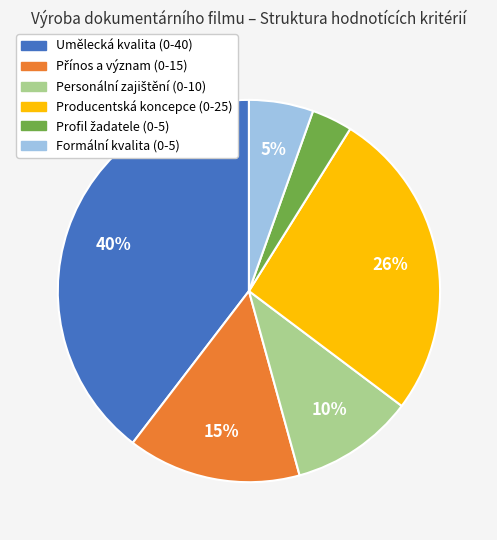

Which has a higher value, Formální kvalita (0-5) or Producentská koncepce (0-25)?

Producentská koncepce (0-25)